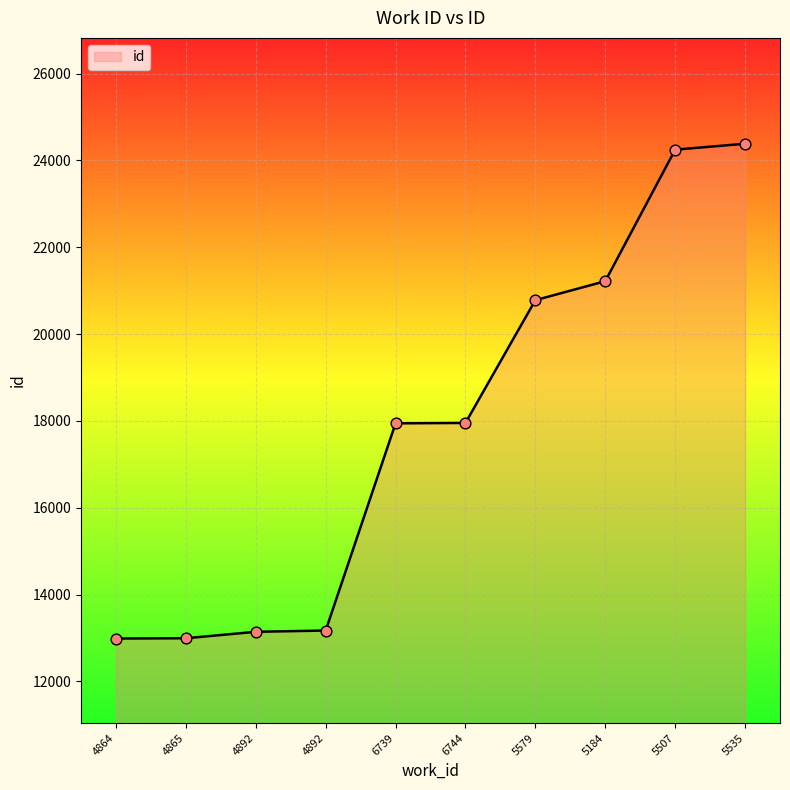

Which has a higher value, 5507 or 5579?

5507